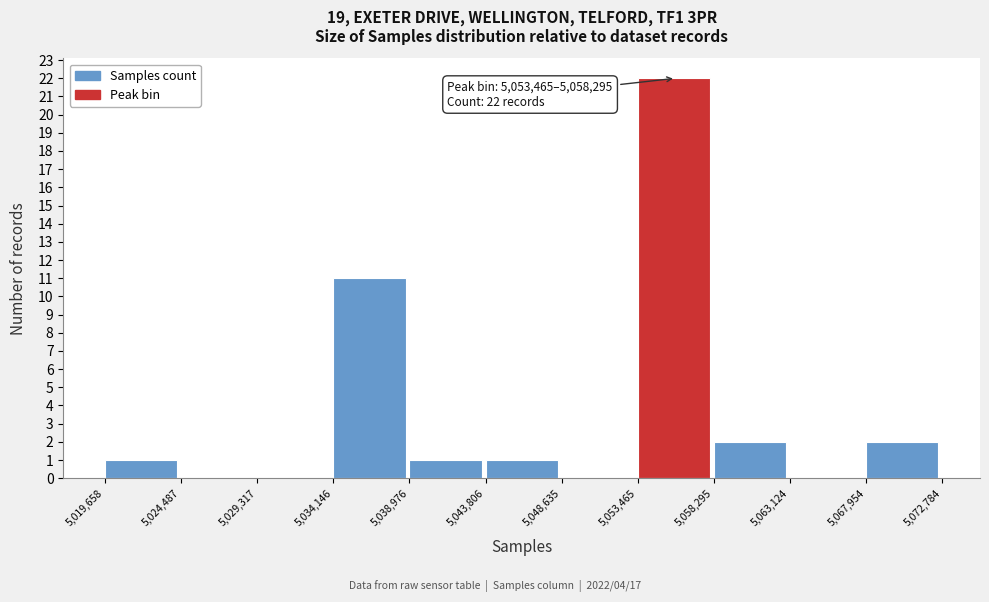

Which range on the x-axis has the tallest bar?

5,053,465 to 5,058,295